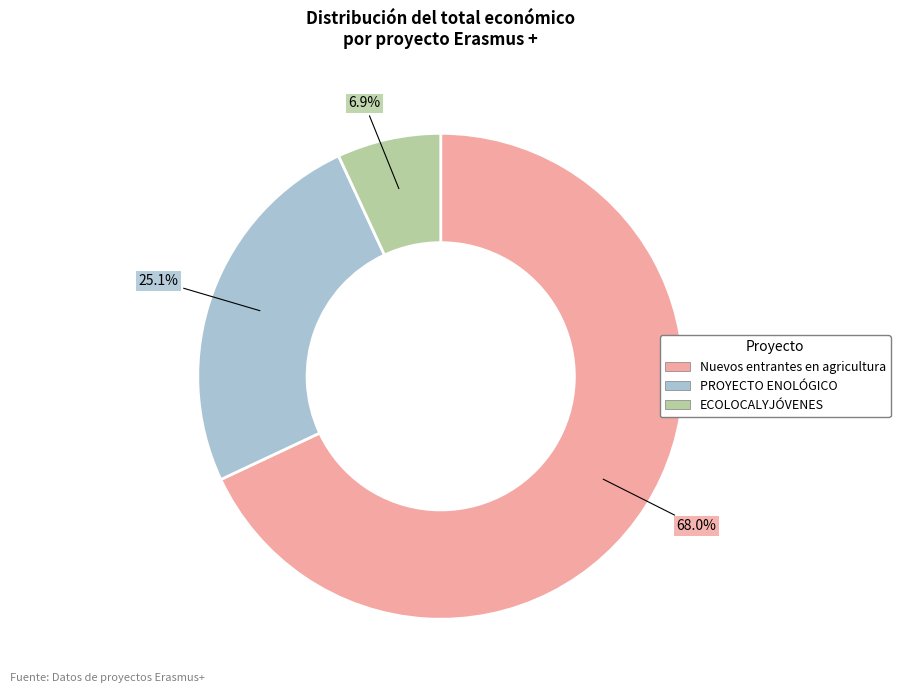

Is there any slice that represents more than half of the pie?

Yes